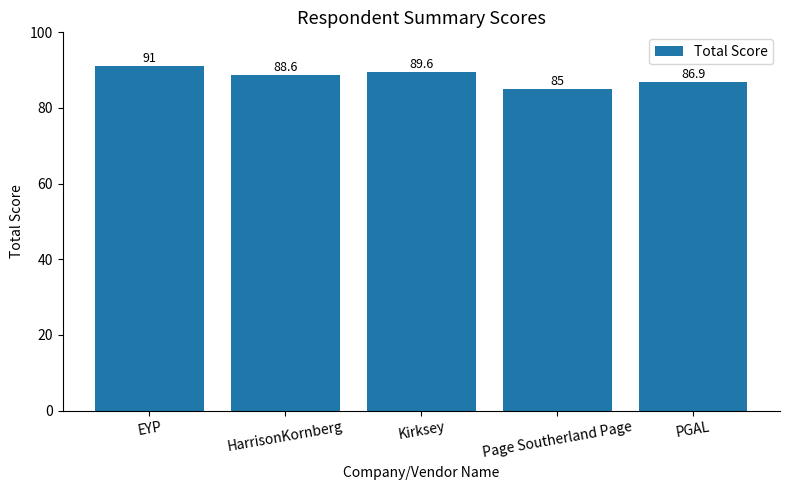

The value at HarrisonKornberg is 88.6. True or false?

True